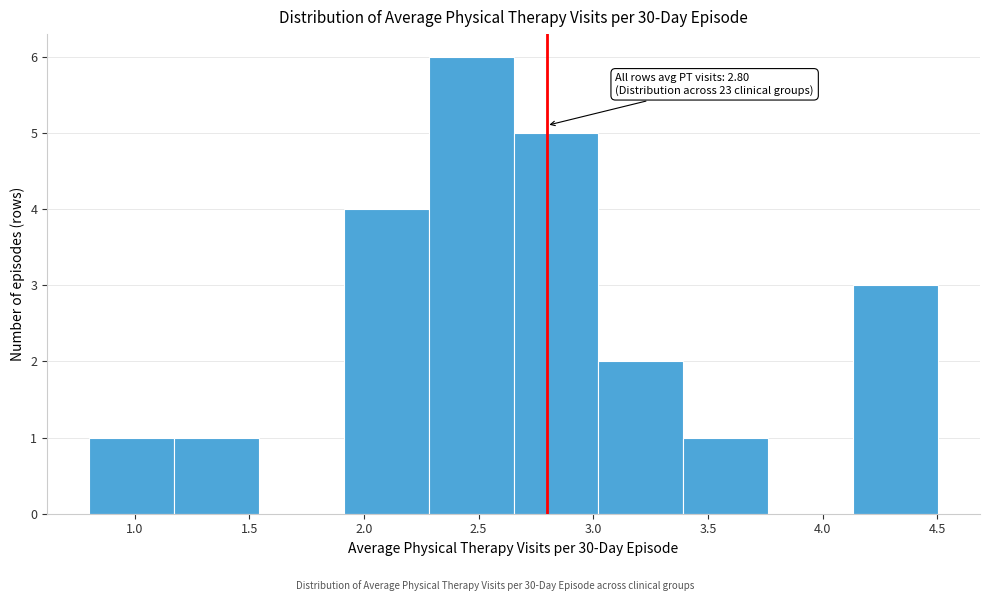

Which range on the x-axis has the tallest bar?

2.30 to 2.65